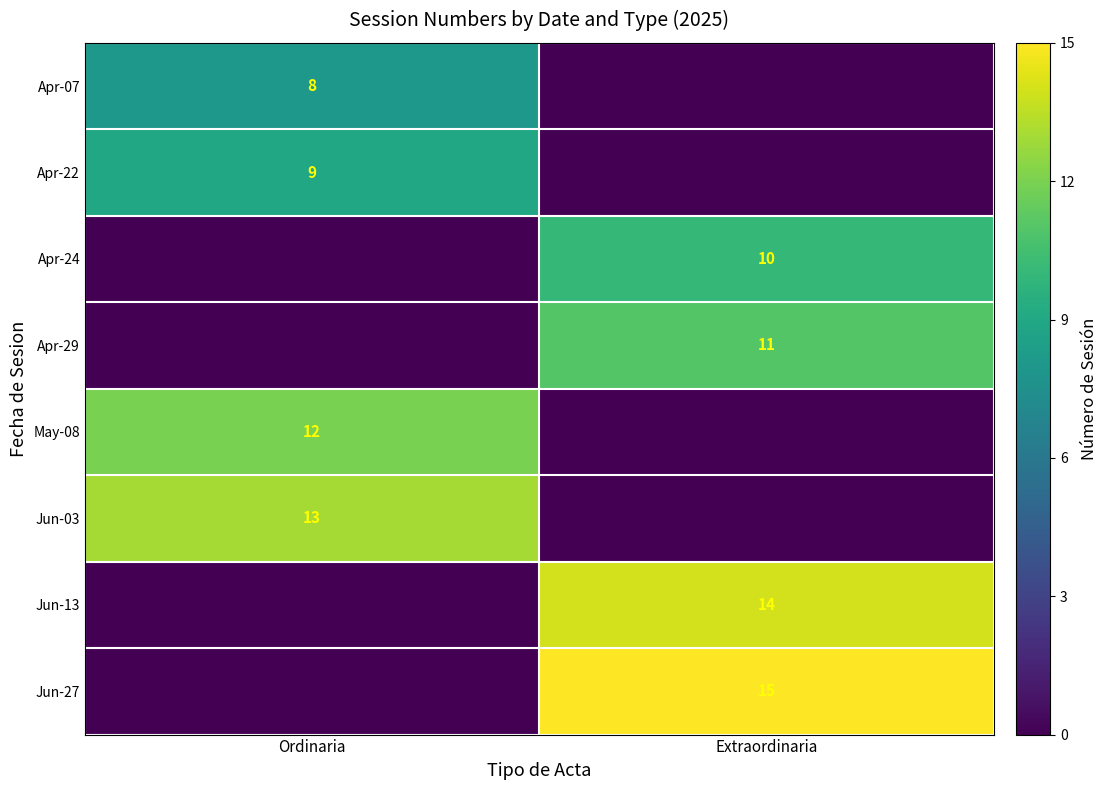

Count the number of data series in this chart.

8